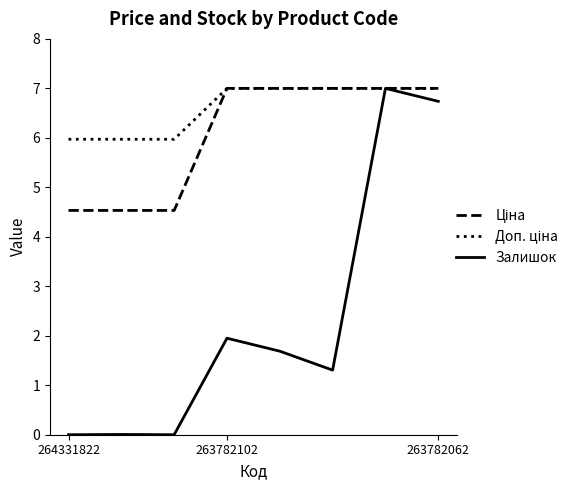

Which series has the largest range (max minus min)?

Залишок